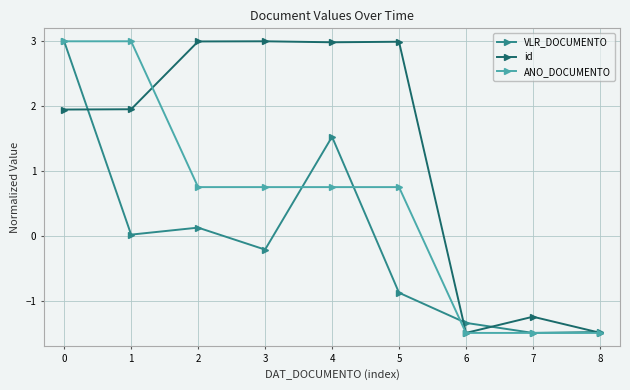

Is the value of id at 3 greater than the value of VLR_DOCUMENTO at 1?

Yes